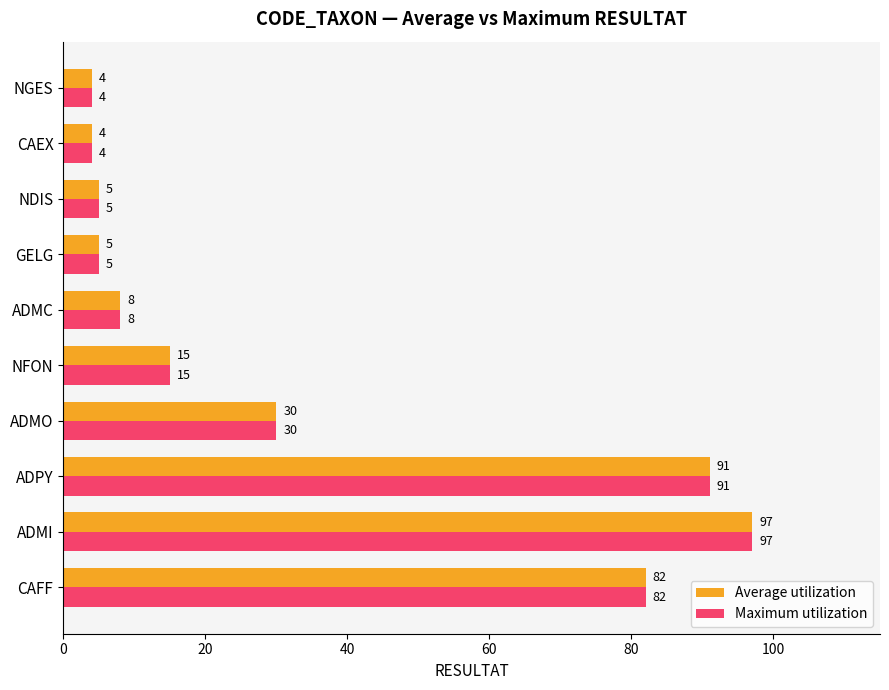

What is the total value across all series at ADMI?

194